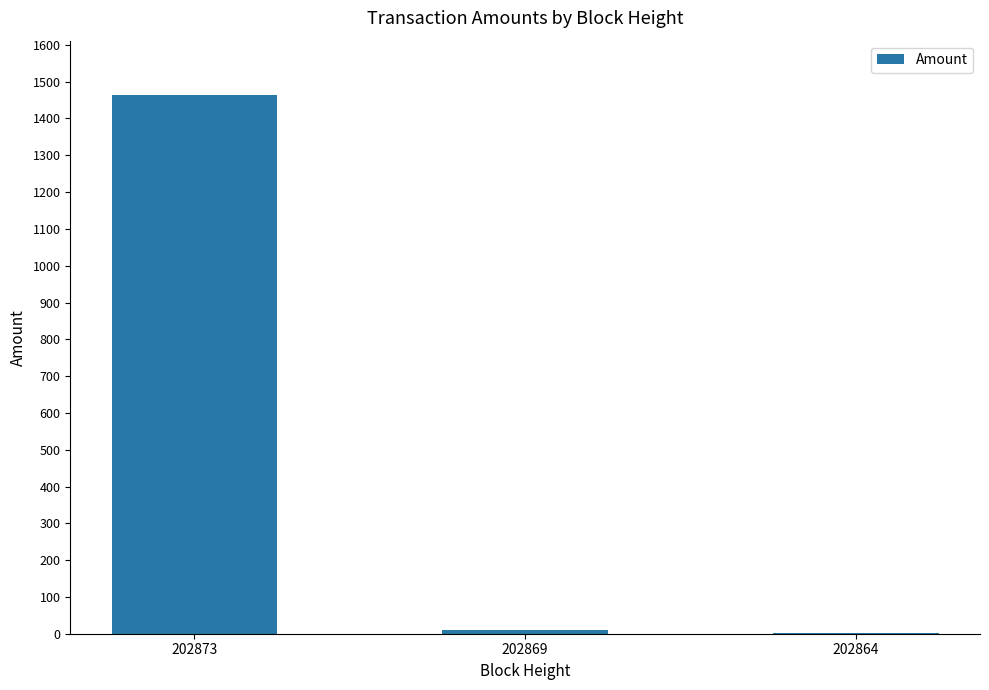

Count the number of categories in the chart.

3